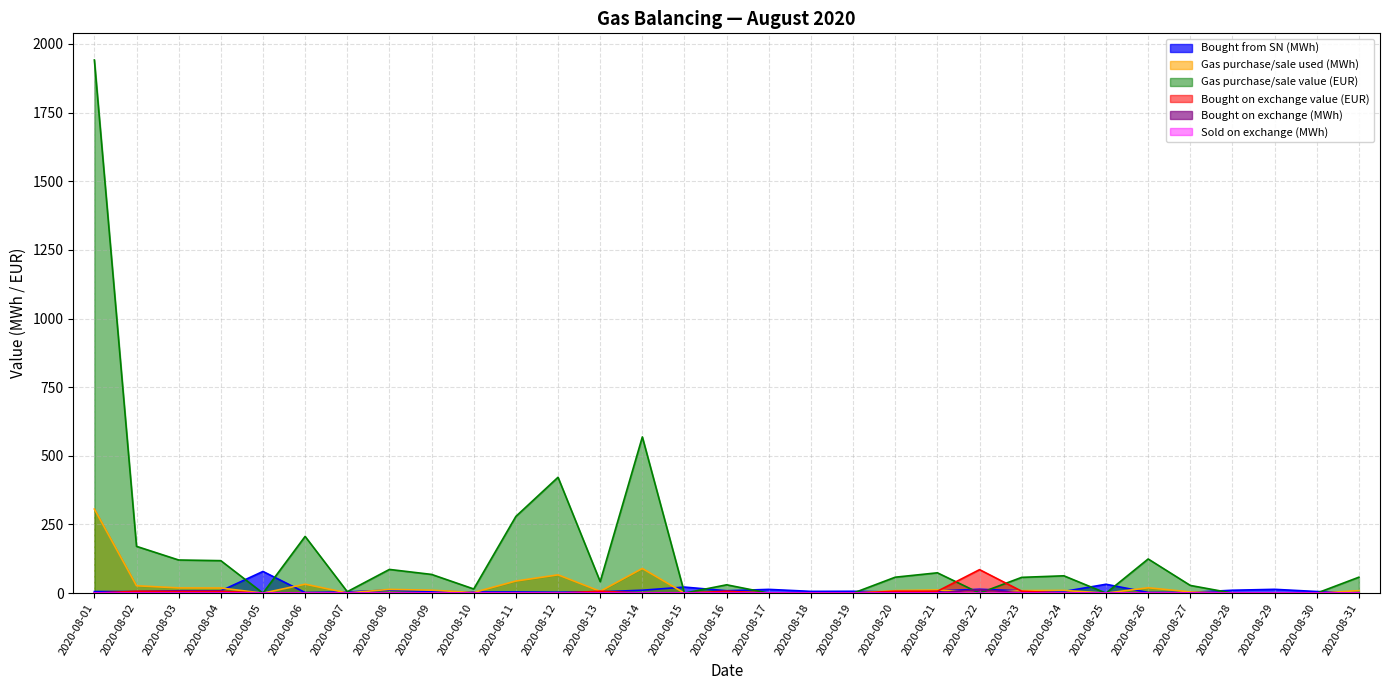

How many interior local peaks does the Bought from SN (MWh) series have?

10